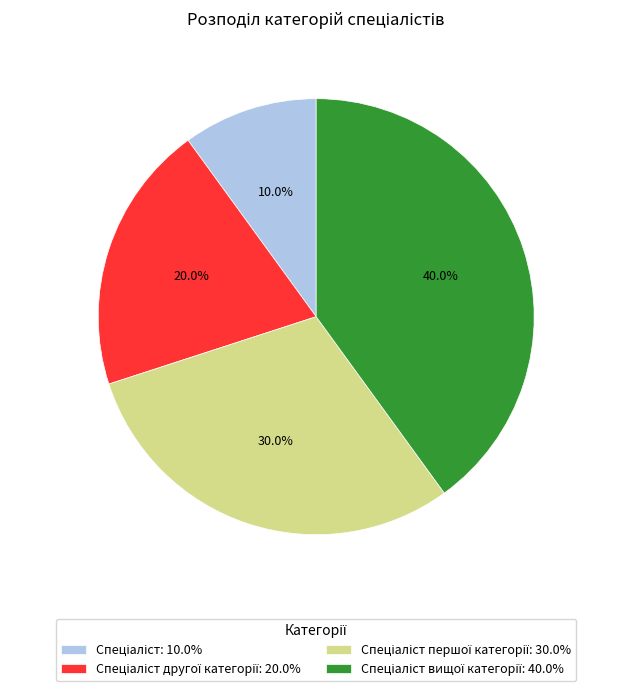

Does any single category account for the majority?

No